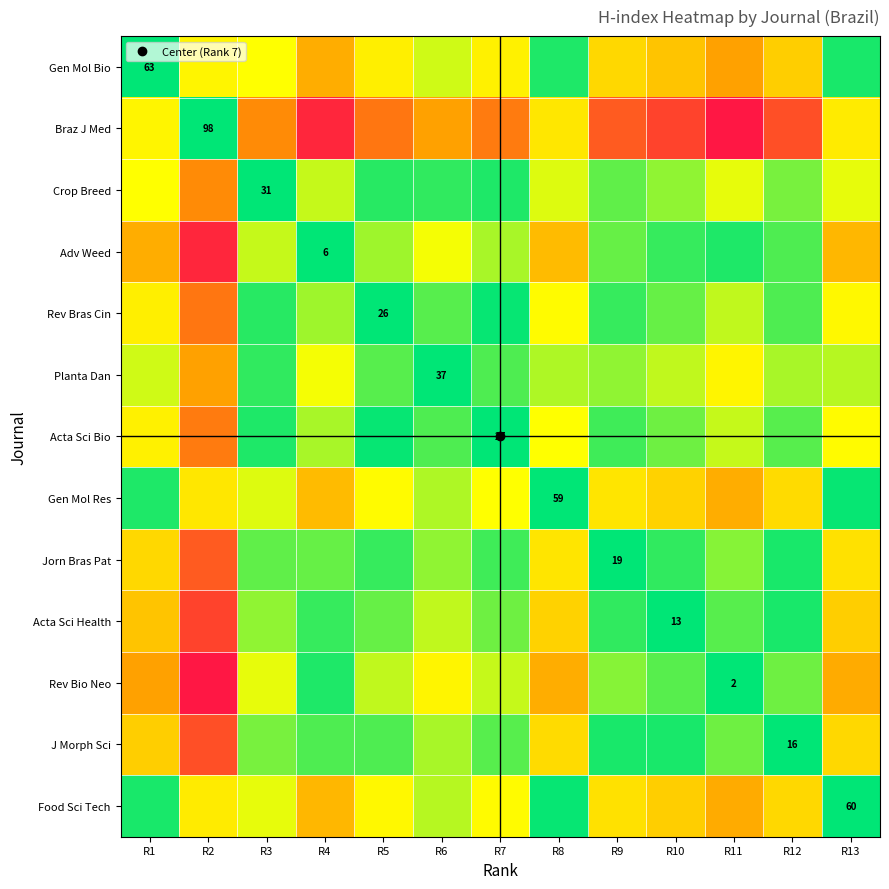

What is the difference between the maximum and minimum values in the Rev Bras Cin series?

72